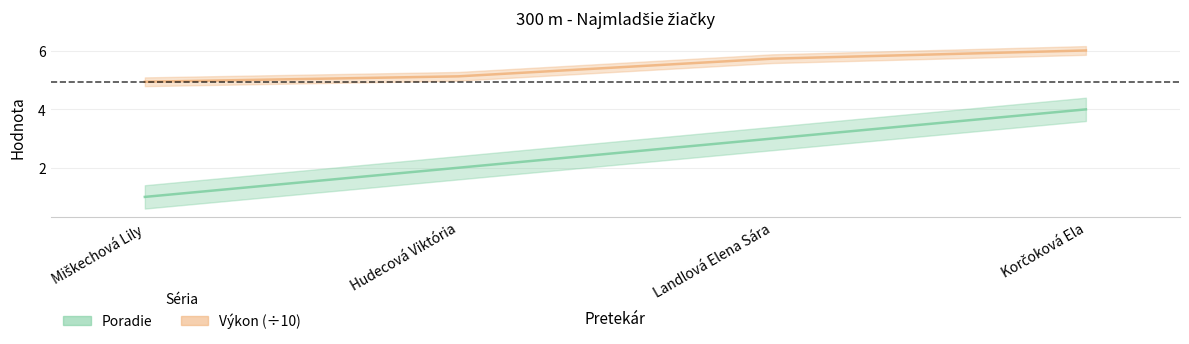

What position from the right is Landlová Elena Sára?

2